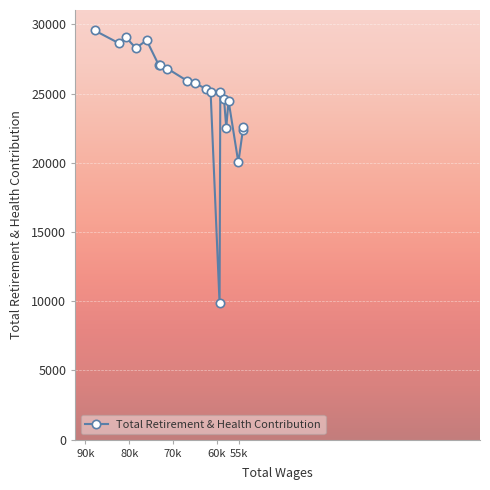

How many interior local peaks (higher than both neighbors) does the data have?

4